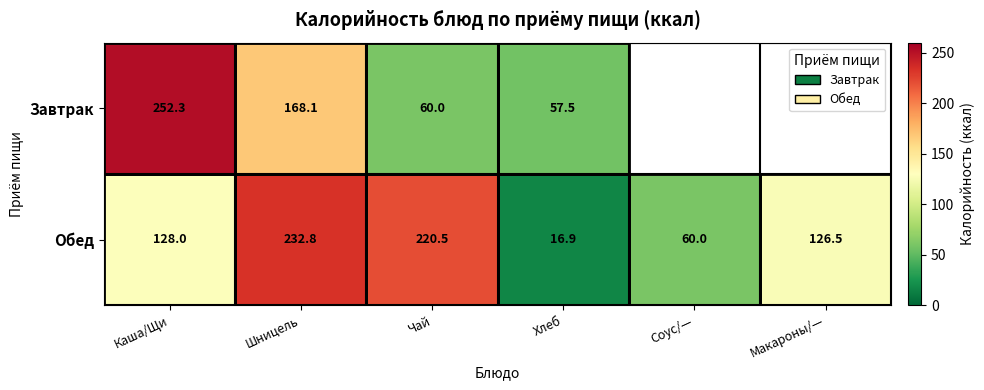

Rank the series at Чай from lowest to highest value.

Завтрак, Обед